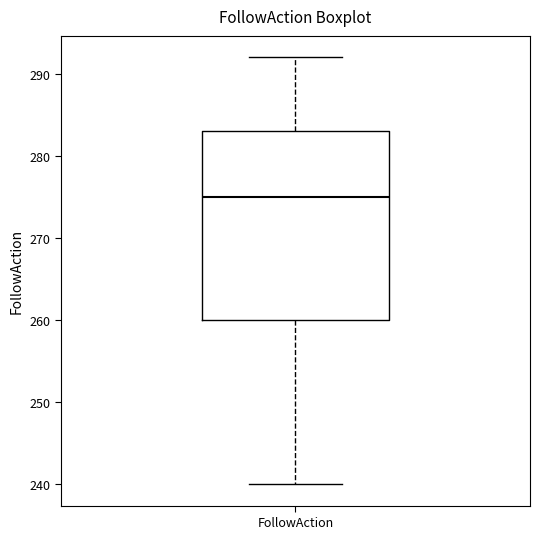

Read this box plot against the y-axis: the position of the median line, the range covered by the box, and the ends of both whiskers. The values are not printed on the chart, so give them approximately, as read against the axis.

median 275, box 260 to 283, whiskers 240 to 292